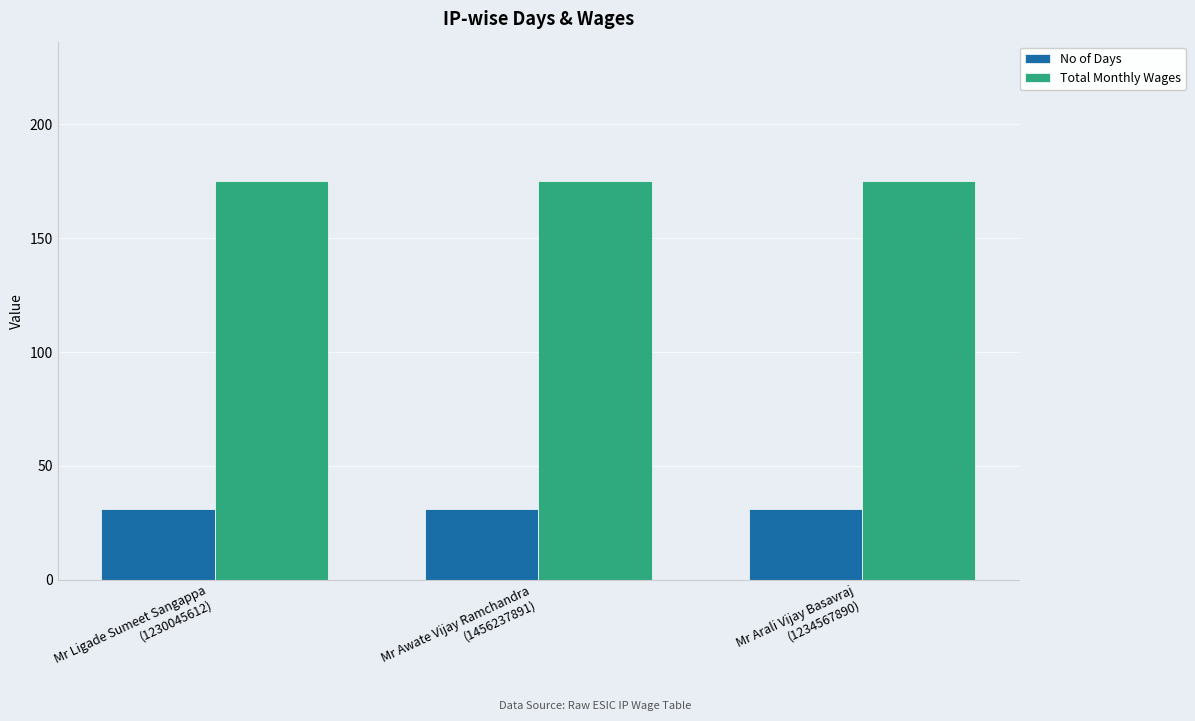

List the series in order of their overall mean, lowest first.

No of Days, Total Monthly Wages